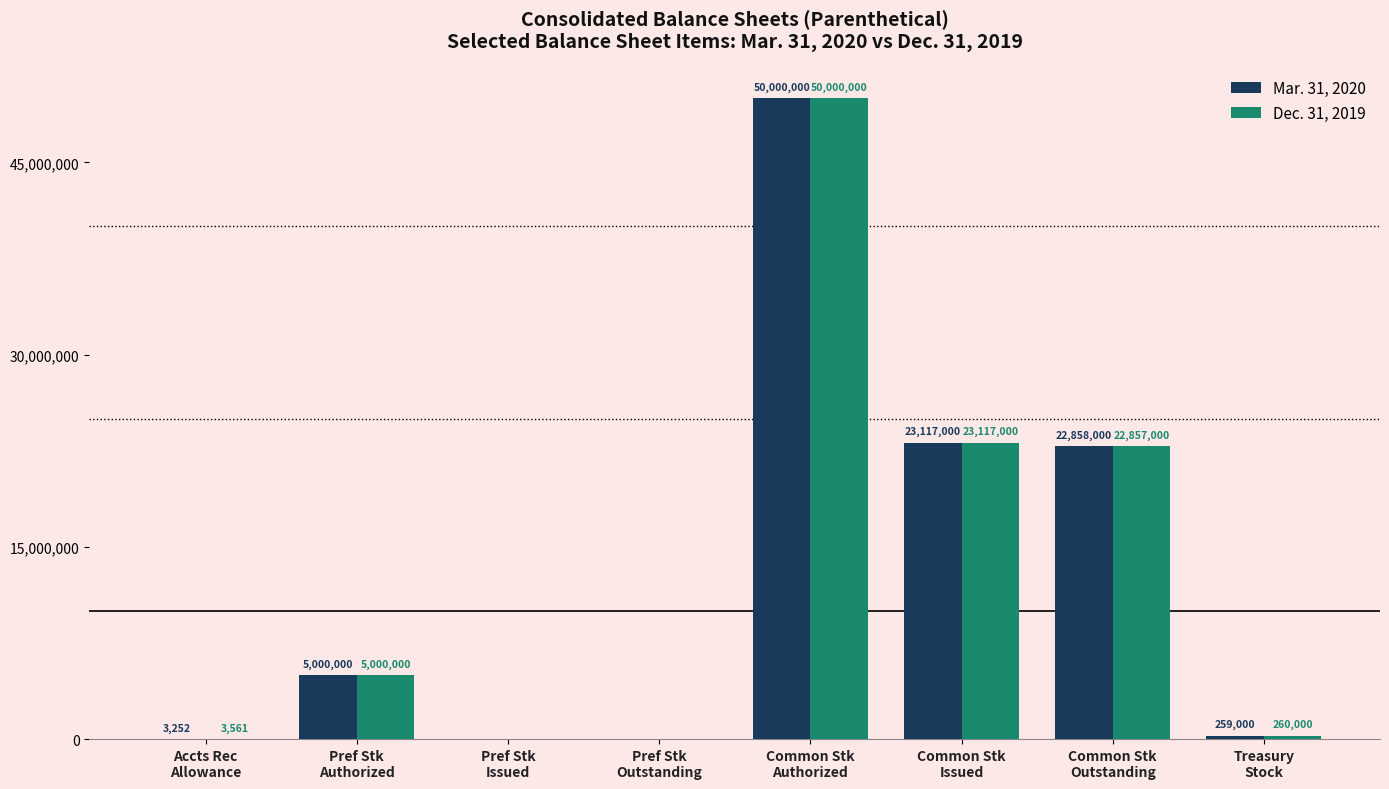

Are the bars horizontal?

No